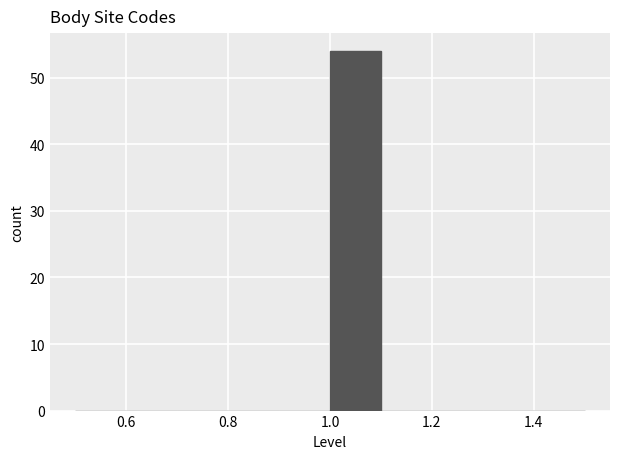

Reading left to right, list every bar in this chart as the range it spans on the x-axis followed by its height. The values are not printed on the chart, so give them approximately, as read against the axis.

0.5 to 0.6: 0
0.6 to 0.7: 0
0.7 to 0.8: 0
0.8 to 0.9: 0
0.9 to 1.0: 0
1.0 to 1.1: 54
1.1 to 1.2: 0
1.2 to 1.3: 0
1.3 to 1.4: 0
1.4 to 1.5: 0